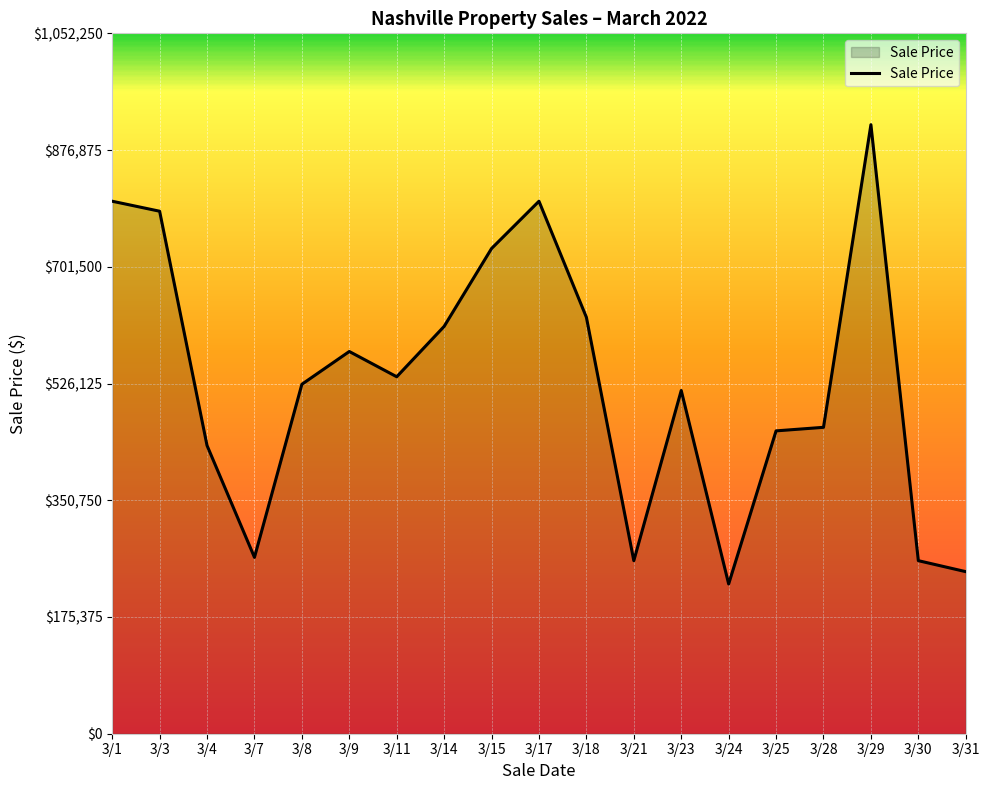

Read the value at 3/8.

525000.0